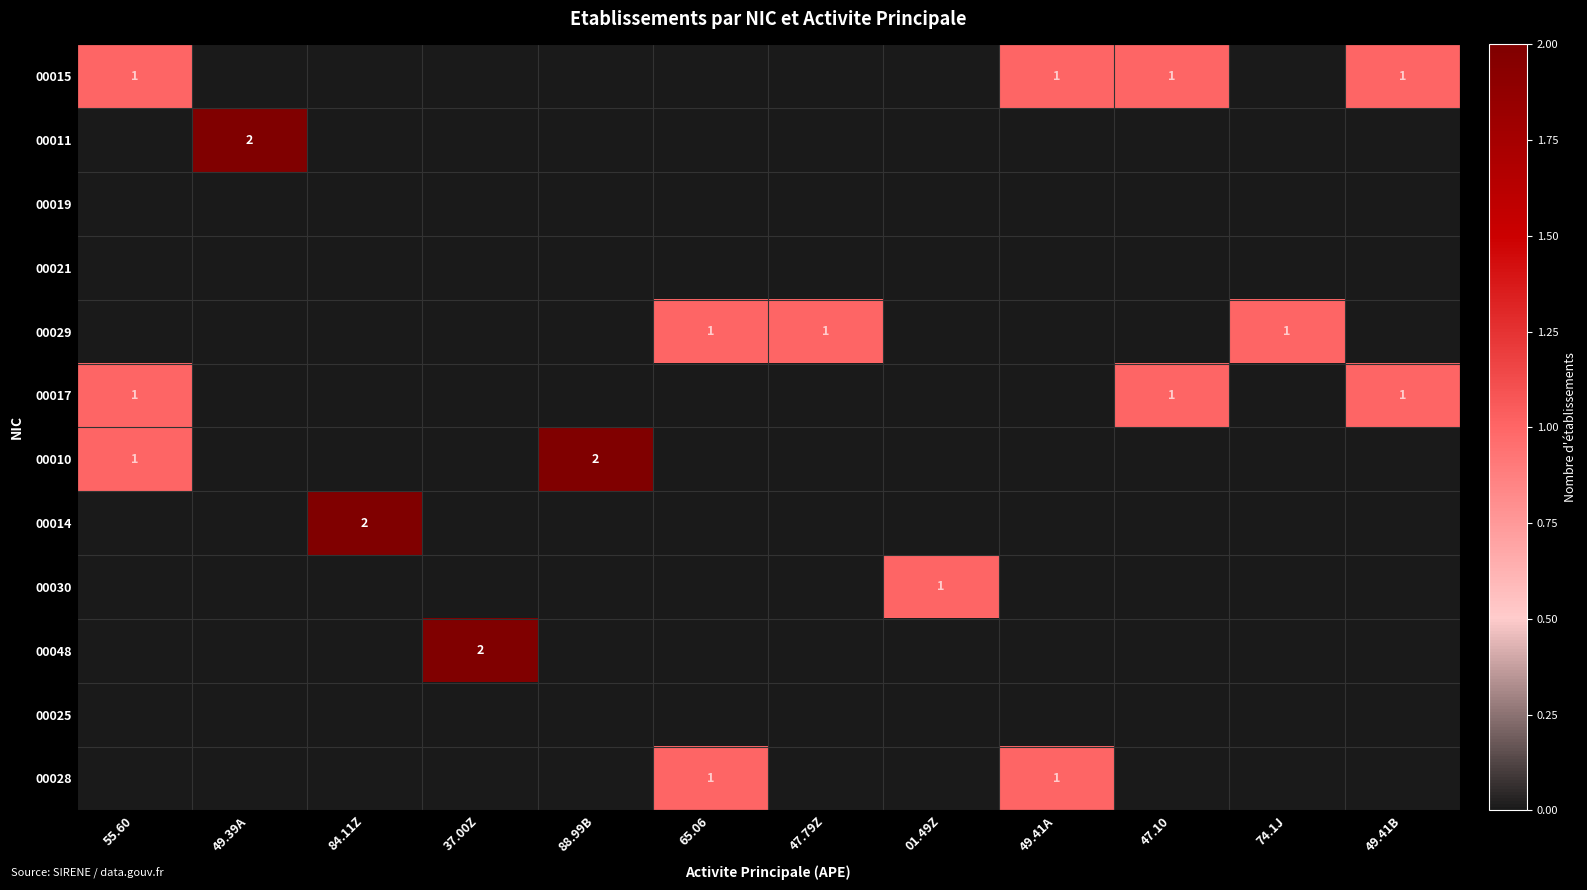

The value of 00030 at 01.49Z is 2. True or false?

False